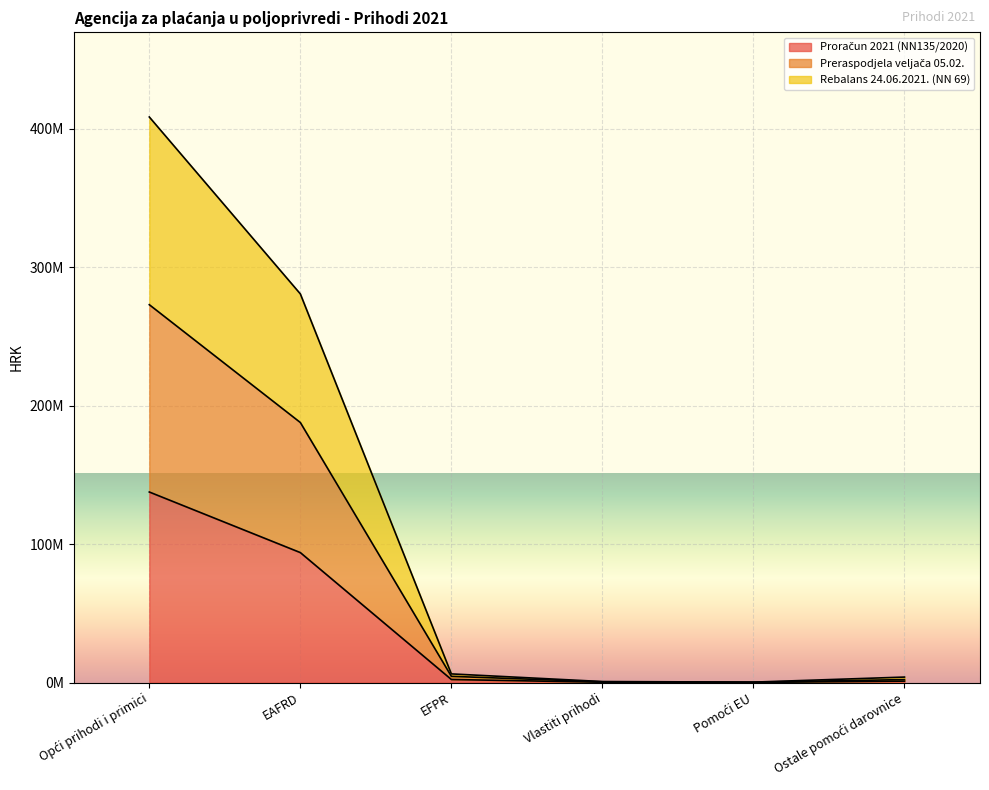

At which label does Preraspodjela veljača 05.02. reach its peak?

Opći prihodi i primici